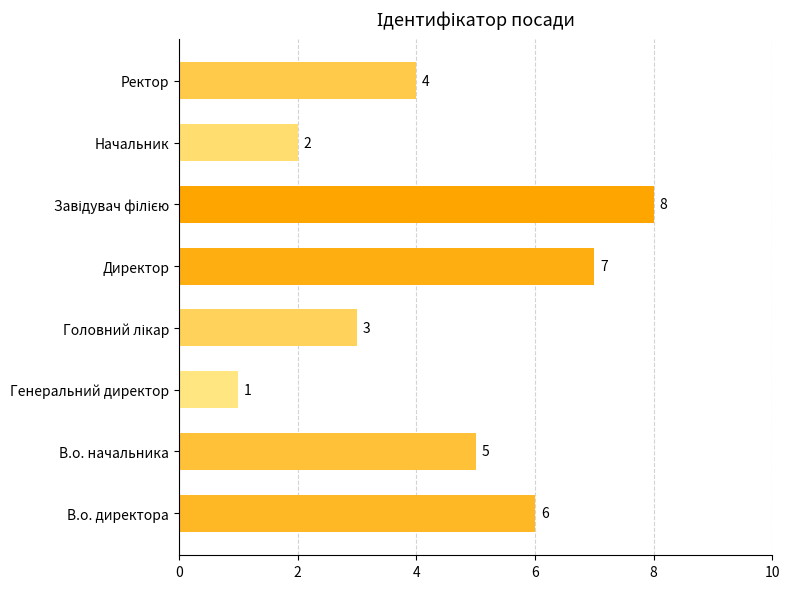

What is the change in value from В.о. директора to Генеральний директор?

-5